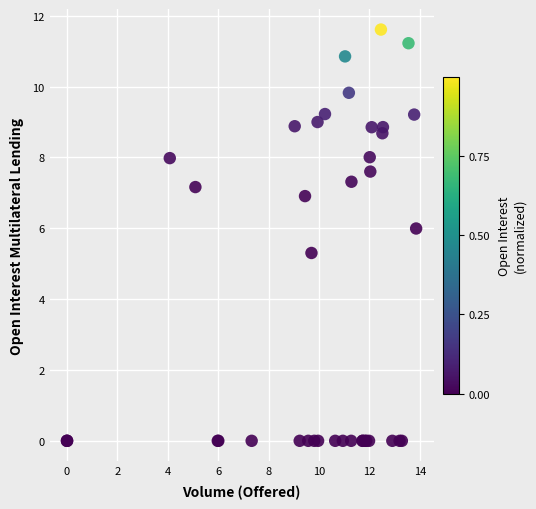

What Y value in the scatter plot is closest to 5?

5.3